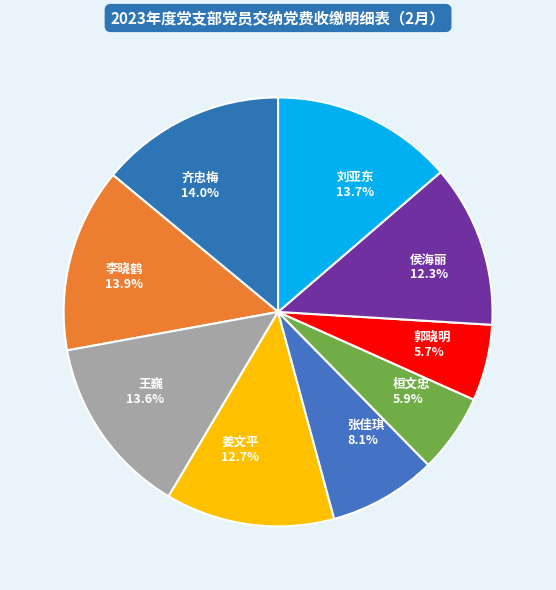

Between 刘亚东 and 郭晓明, which is larger?

刘亚东